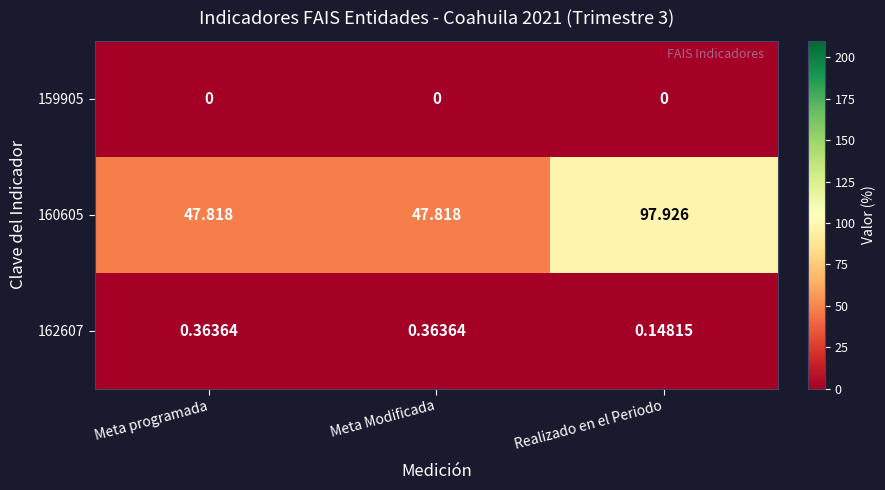

Rank the series at Realizado en el Periodo from lowest to highest value.

159905, 162607, 160605